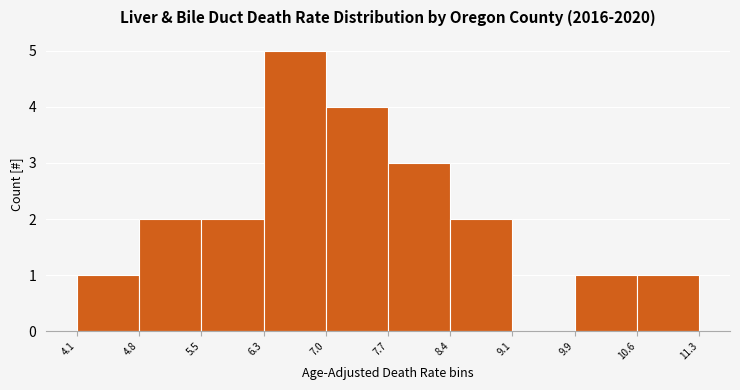

Over which range of the x-axis is the bar tallest?

6.3 to 7.0